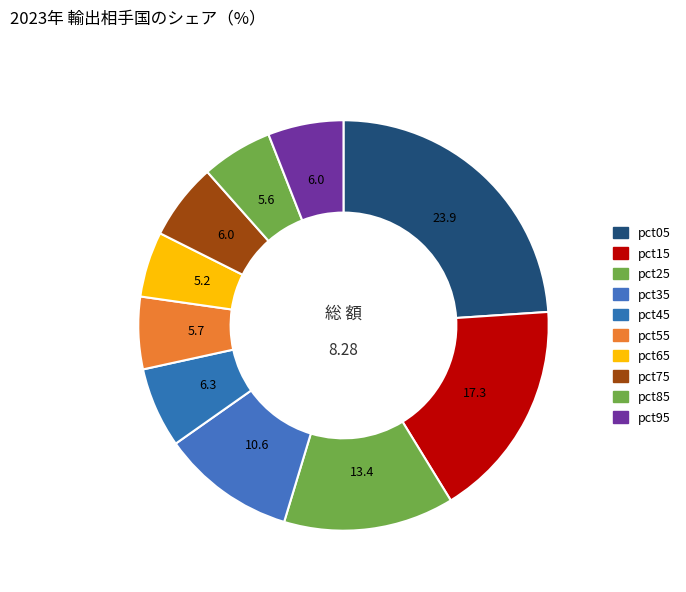

What is the largest slice in the pie chart?

pct05